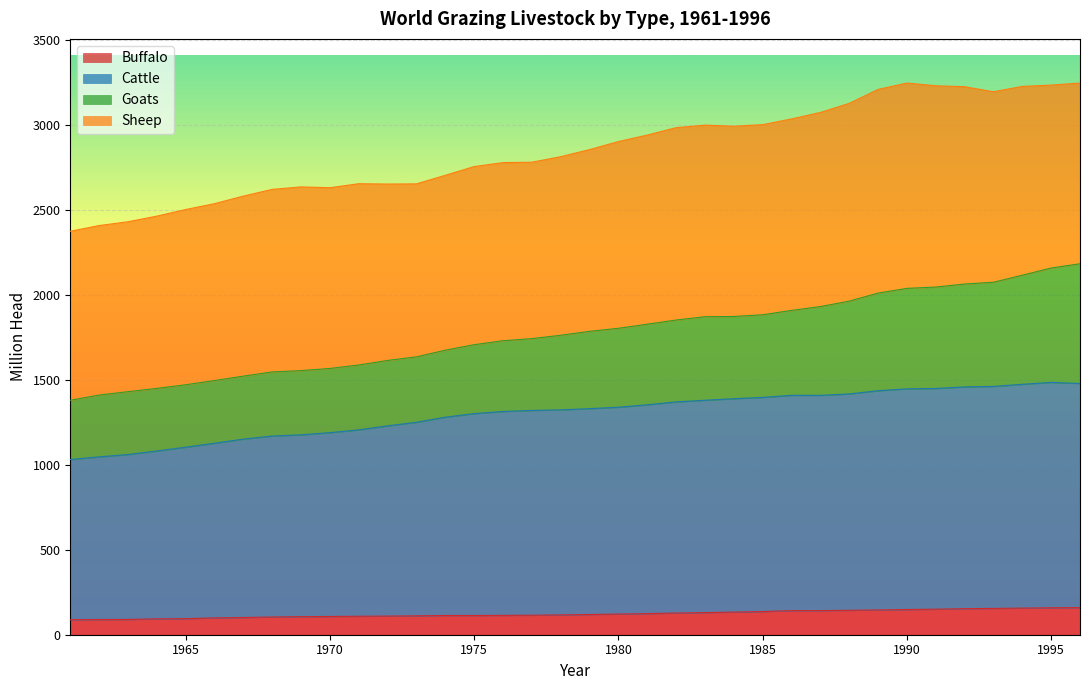

True or false: Cattle has more than 1 points higher than both neighbors.

True